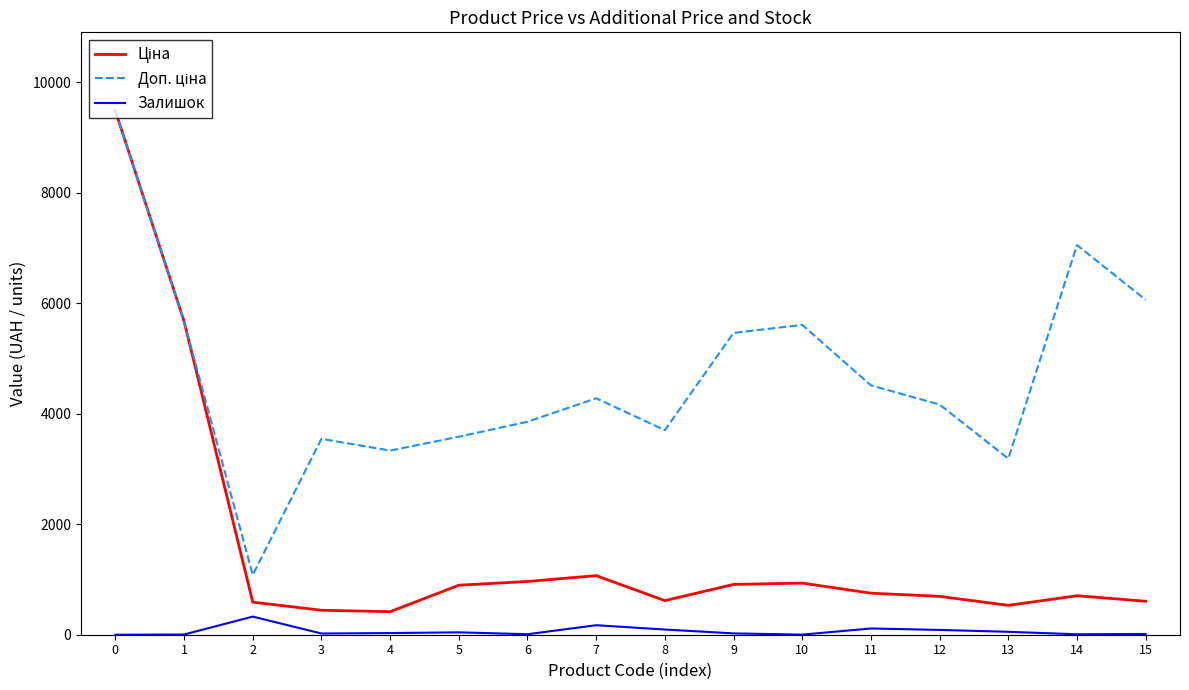

What is the maximum value for Залишок?

328.0